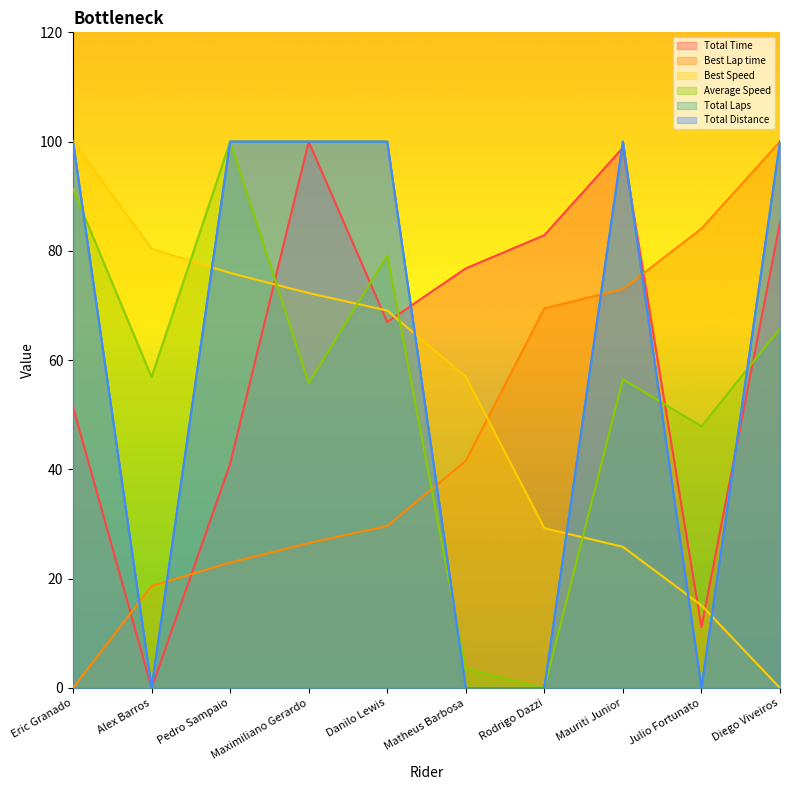

Reading left to right, extract all data points from this chart.

Total Time: Eric Granado=51.4	Alex Barros=0.0	Pedro Sampaio=41.0	Maximiliano Gerardo=100.0	Danilo Lewis=67.0	Matheus Barbosa=76.8	Rodrigo Dazzi=82.9	Mauriti Junior=98.9	Julio Fortunato=11.1	Diego Viveiros=85.2
Best Lap time: Eric Granado=0.0	Alex Barros=18.7	Pedro Sampaio=23.0	Maximiliano Gerardo=26.5	Danilo Lewis=29.7	Matheus Barbosa=41.6	Rodrigo Dazzi=69.5	Mauriti Junior=73.0	Julio Fortunato=84.1	Diego Viveiros=100.0
Best Speed: Eric Granado=100.0	Alex Barros=80.4	Pedro Sampaio=76.0	Maximiliano Gerardo=72.3	Danilo Lewis=69.1	Matheus Barbosa=57.0	Rodrigo Dazzi=29.3	Mauriti Junior=25.8	Julio Fortunato=15.1	Diego Viveiros=0.0
Average Speed: Eric Granado=91.3	Alex Barros=56.9	Pedro Sampaio=100.0	Maximiliano Gerardo=55.8	Danilo Lewis=79.1	Matheus Barbosa=3.5	Rodrigo Dazzi=0.0	Mauriti Junior=56.5	Julio Fortunato=47.9	Diego Viveiros=65.8
Total Laps: Eric Granado=100.0	Alex Barros=0.0	Pedro Sampaio=100.0	Maximiliano Gerardo=100.0	Danilo Lewis=100.0	Matheus Barbosa=0.0	Rodrigo Dazzi=0.0	Mauriti Junior=100.0	Julio Fortunato=0.0	Diego Viveiros=100.0
Total Distance: Eric Granado=100.0	Alex Barros=0.0	Pedro Sampaio=100.0	Maximiliano Gerardo=100.0	Danilo Lewis=100.0	Matheus Barbosa=0.0	Rodrigo Dazzi=0.0	Mauriti Junior=100.0	Julio Fortunato=0.0	Diego Viveiros=100.0